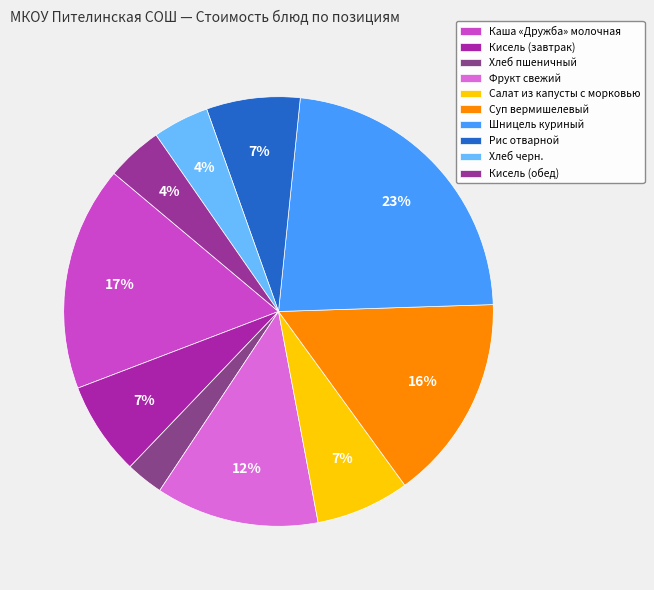

To the nearest percent, what is the difference between the Суп вермишелевый and Шницель куриный slice percentages?

7%